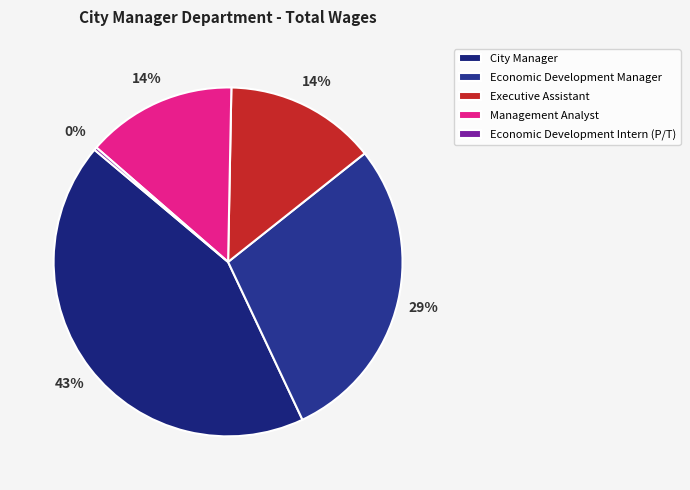

True or false: City Manager accounts for 36% of the total.

False